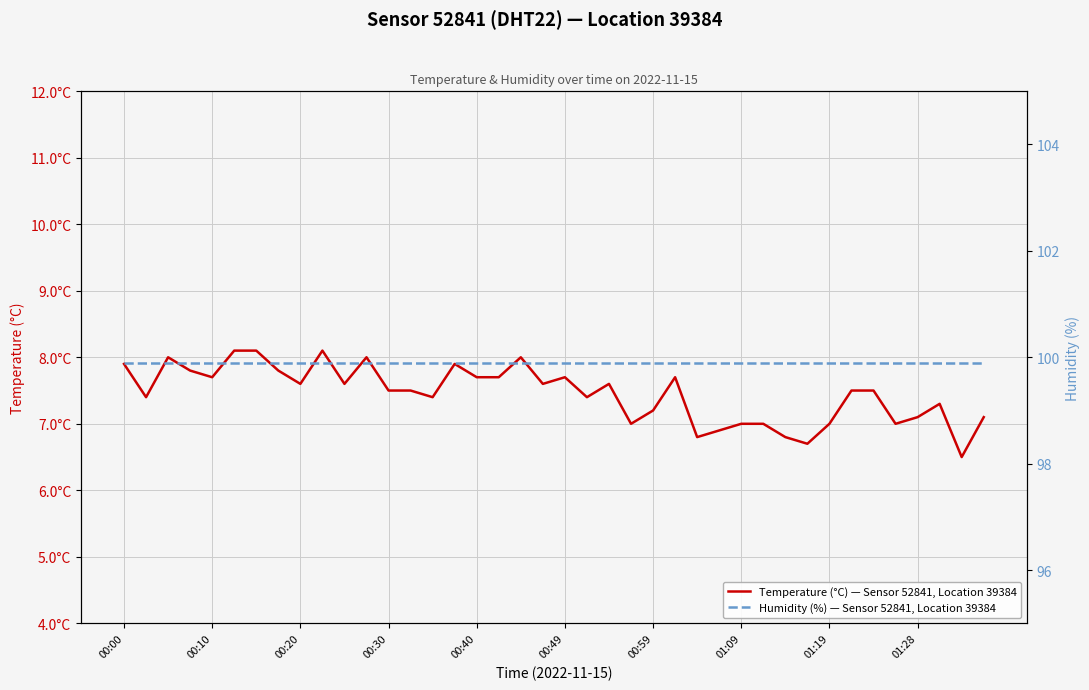

Which has a higher value, 28 or 00:59?

00:59